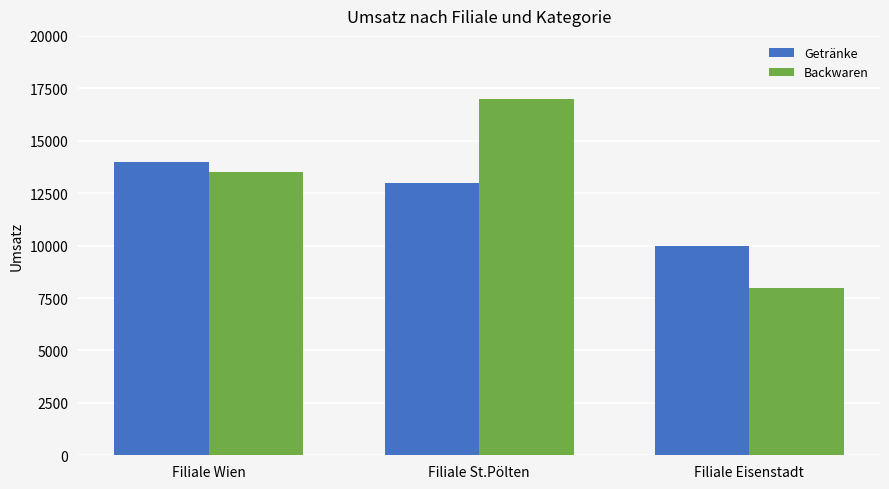

Which label corresponds to the largest value in the chart?

Filiale St.Pölten